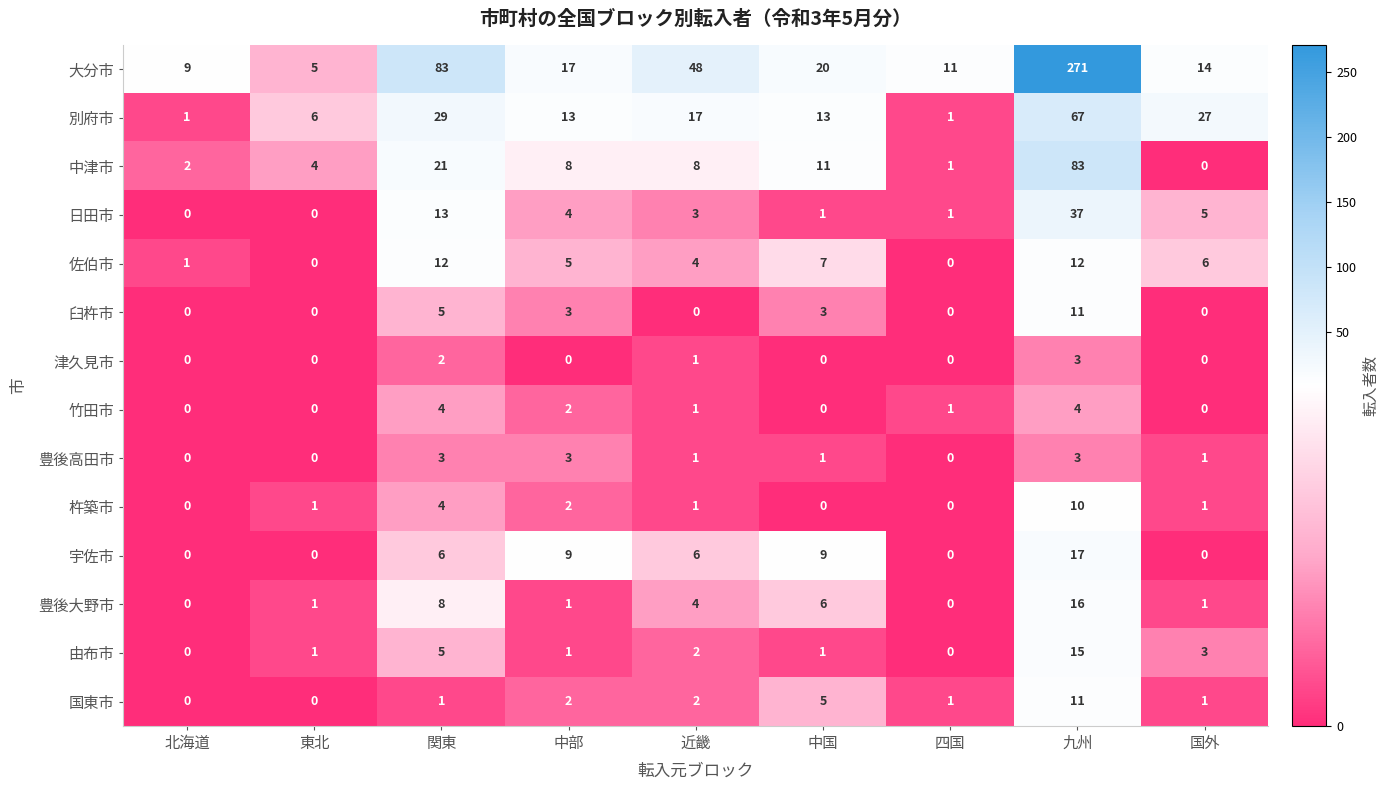

What is the maximum value shown in the chart?

271